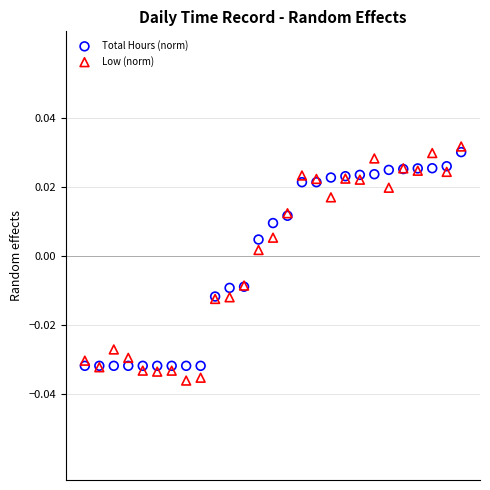

Which series has the largest Y range (max minus min)?

Low (norm)